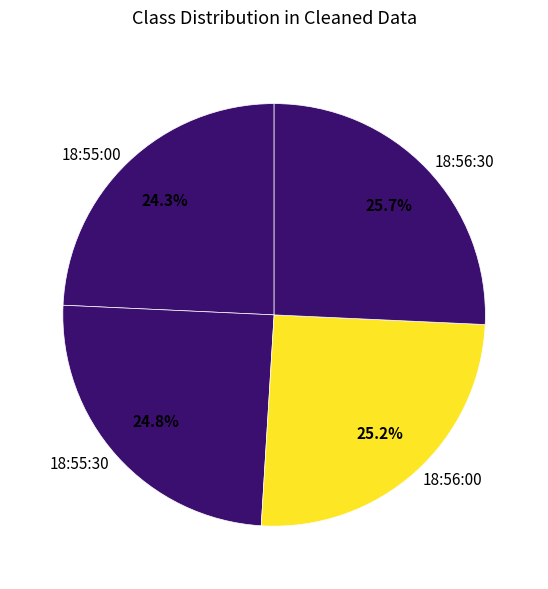

Does 18:55:00 account for over 50% of the chart?

No